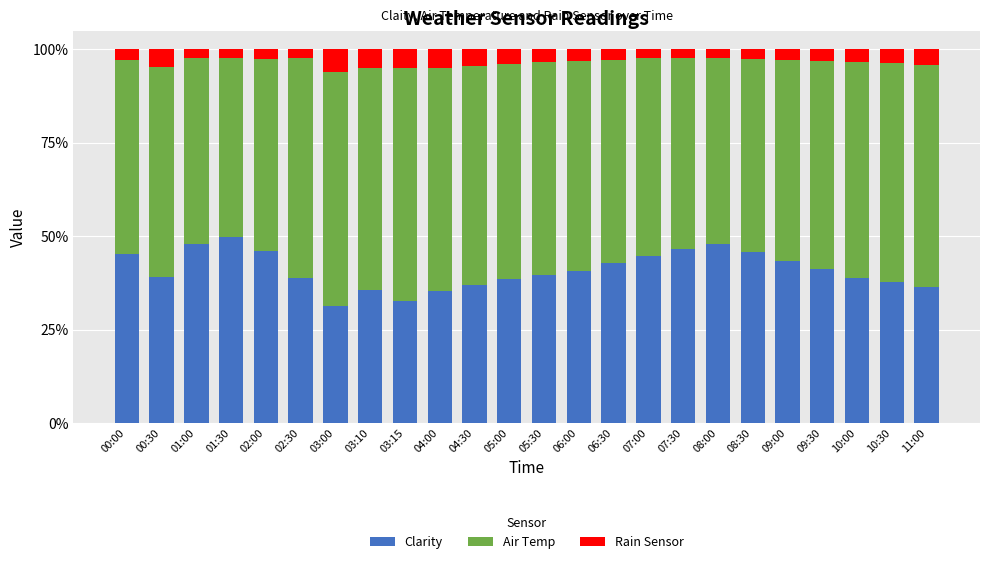

What is the total value across all series at 03:10?

100.0